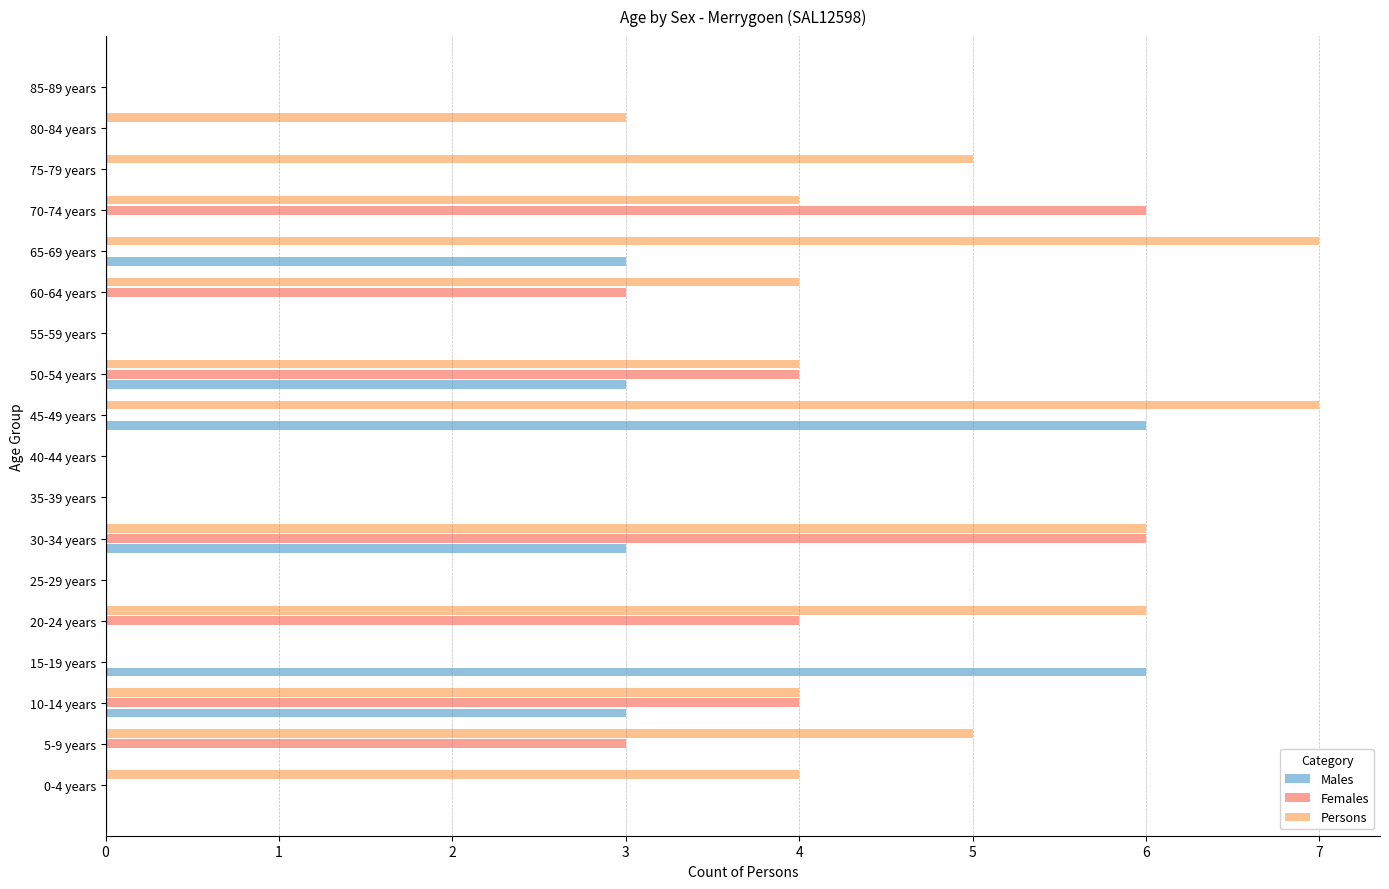

What is the maximum value shown in the chart?

7